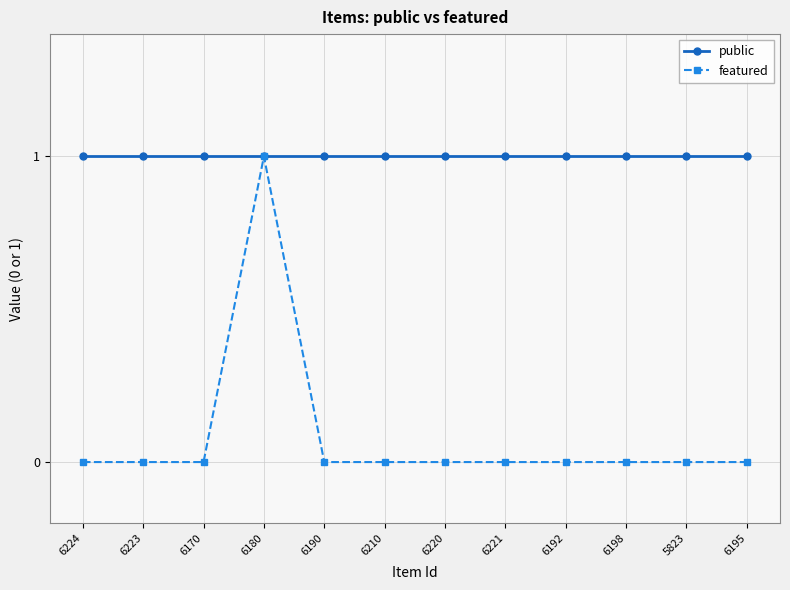

Which series has the largest total across all categories?

public